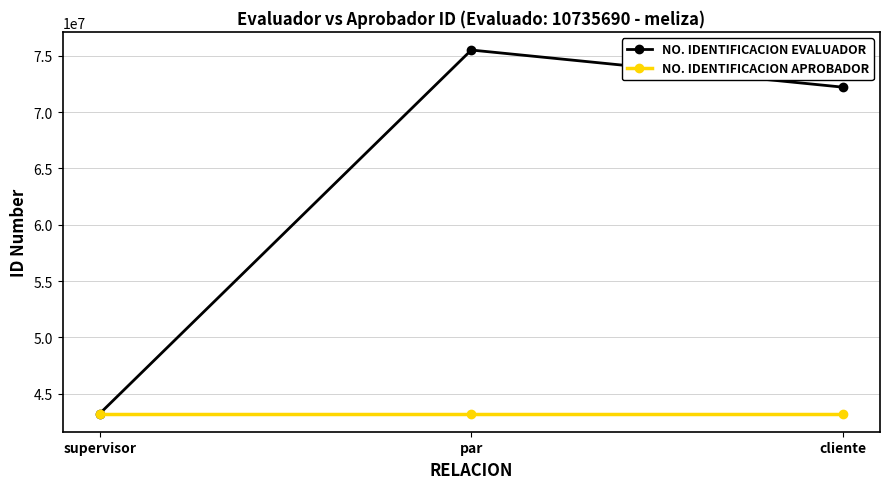

Where is NO. IDENTIFICACION EVALUADOR nearest to the value 59378071?

cliente